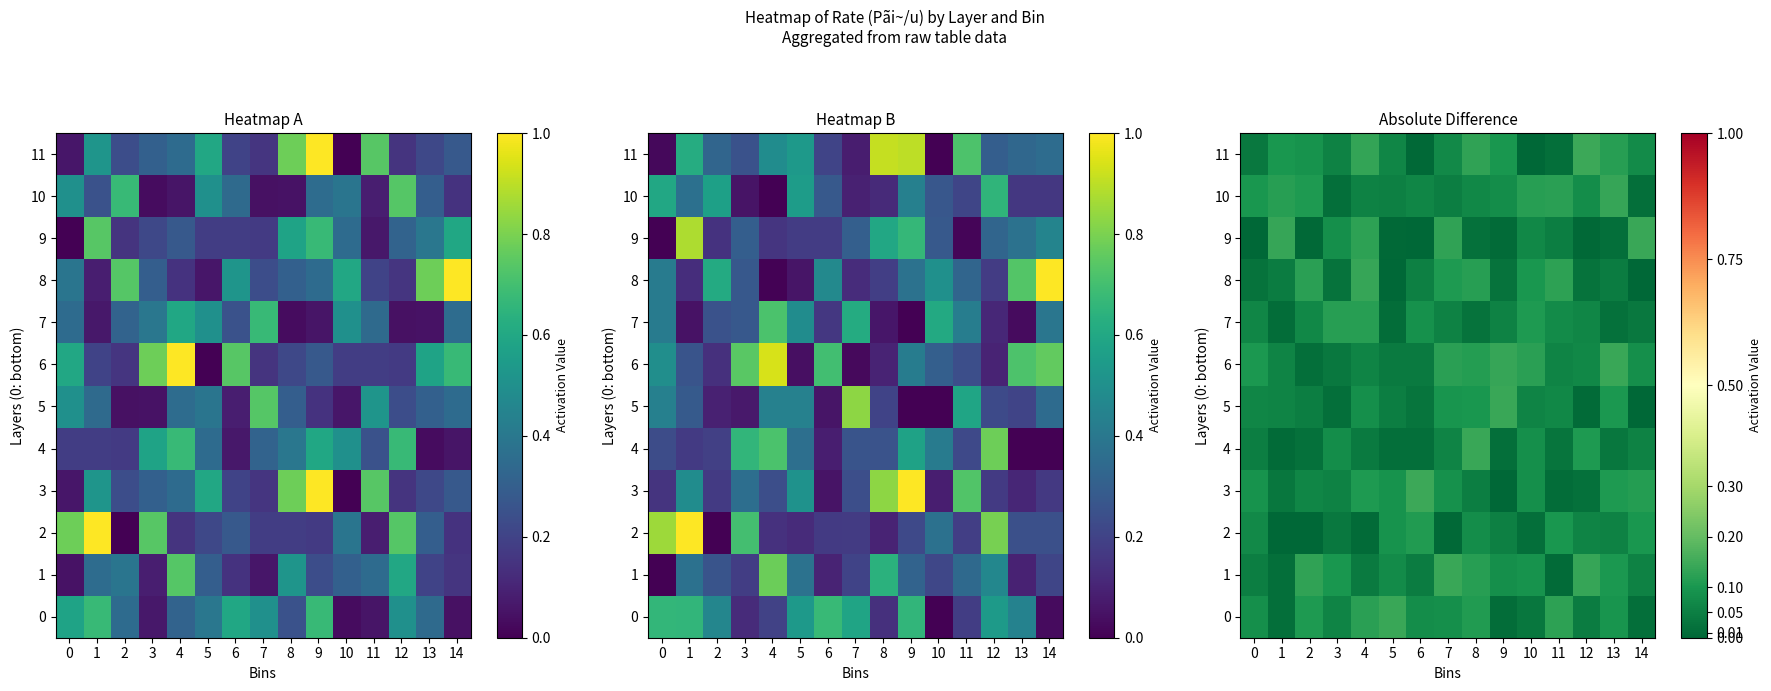

List the labels in order of 6 value, largest first.

13, 9, 7, 10, 8, 0, 14, 12, 11, 4, 1, 6, 5, 3, 2